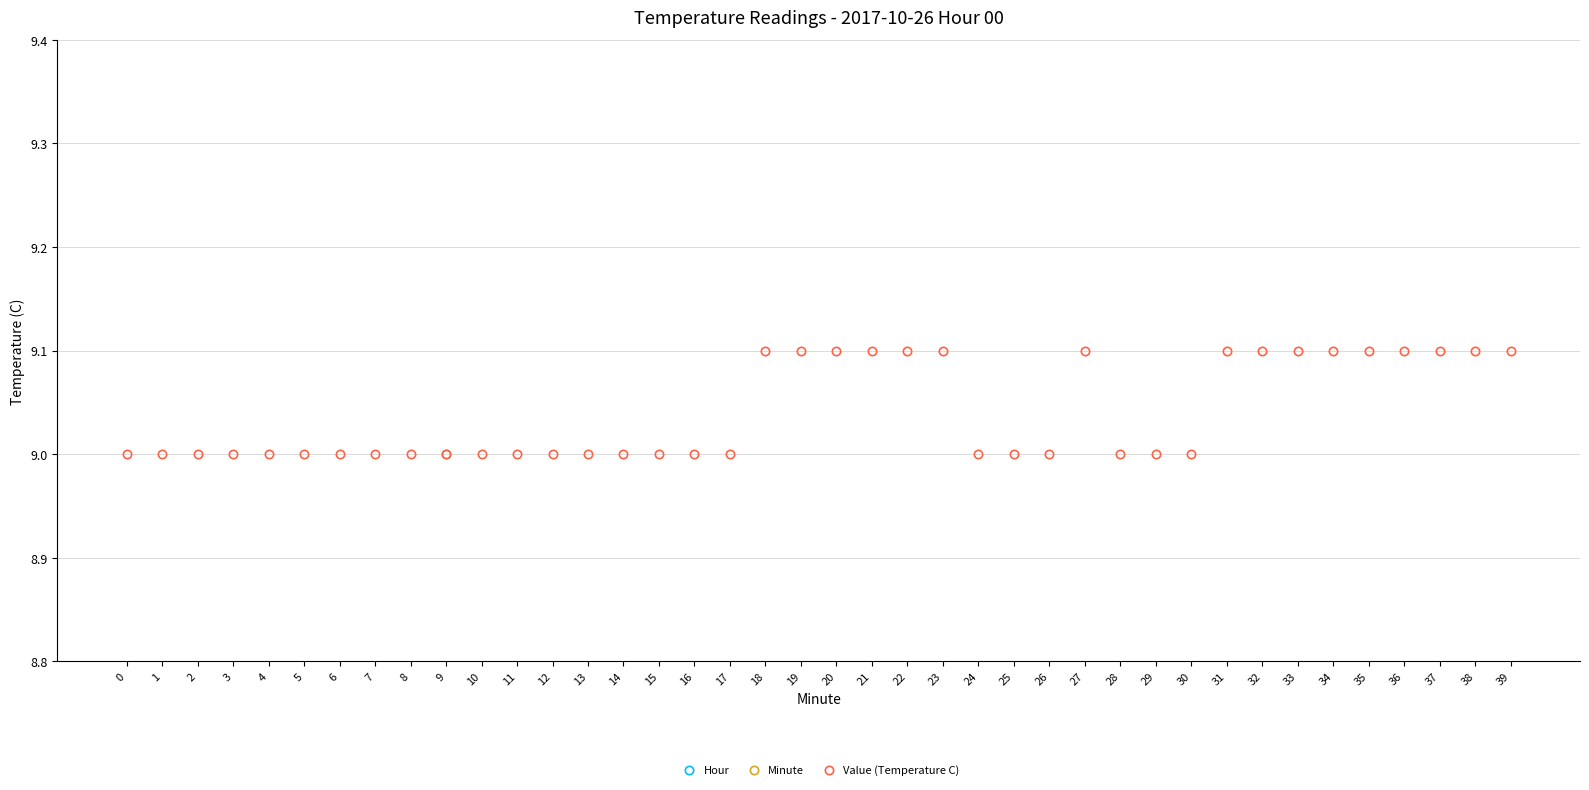

How many categories are shown in the chart?

40